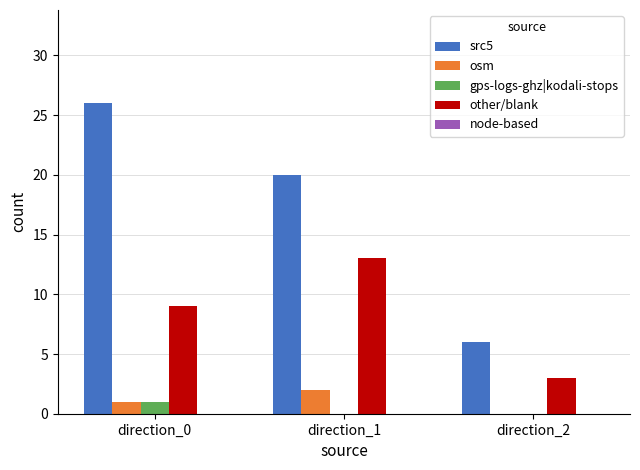

How many groups of bars are there?

3